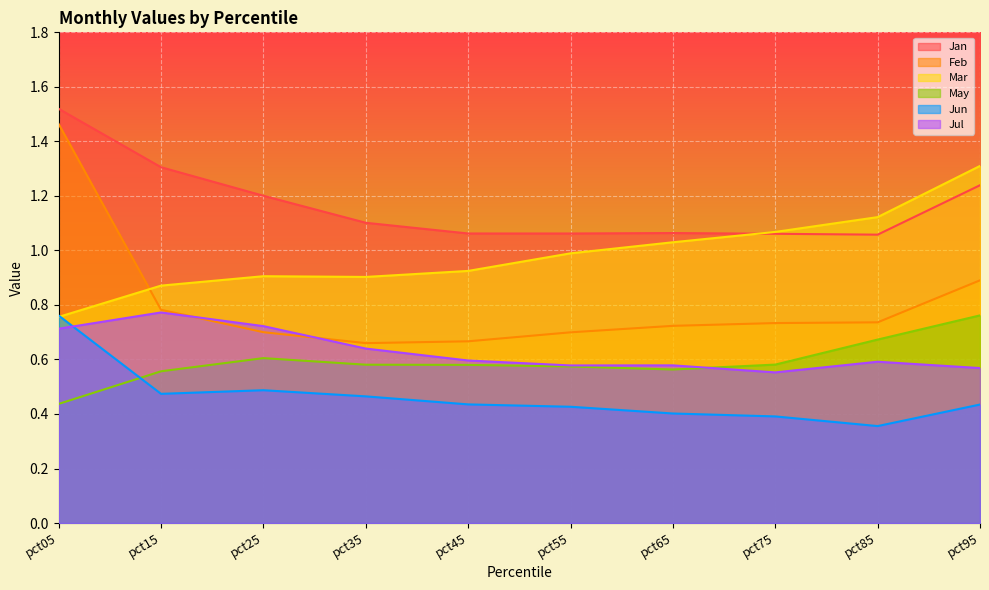

What is the spread (max minus min) of values at pct85?

0.8